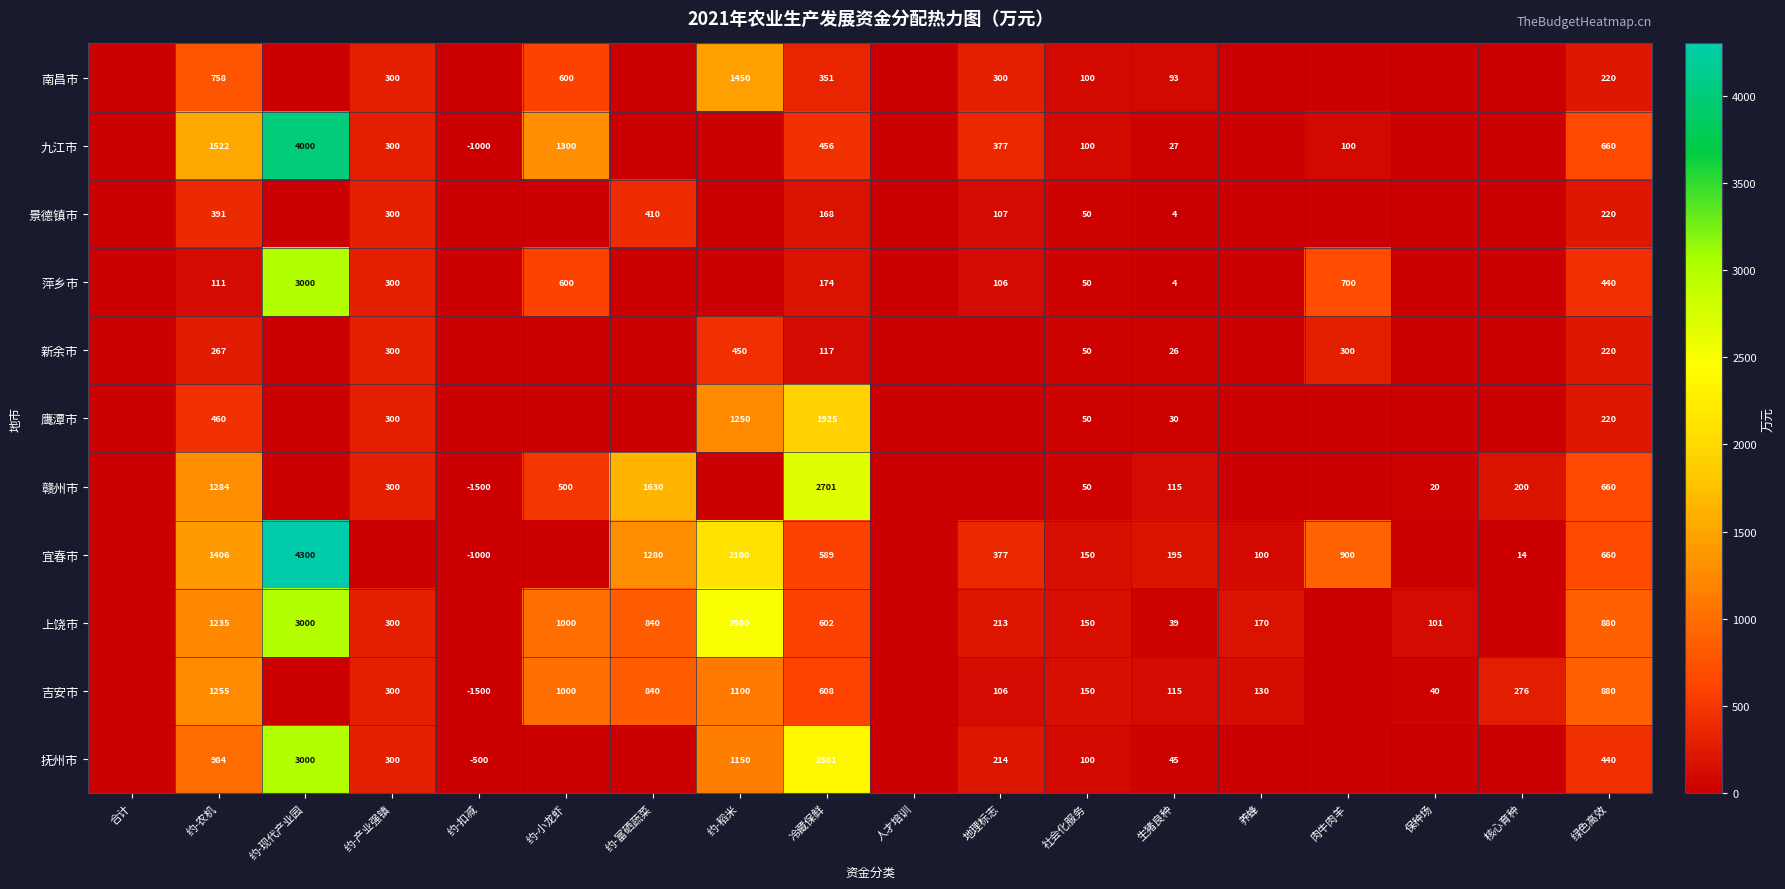

Is the value of 赣州市 at 保种场 greater than the value of 吉安市 at 生猪良种?

No